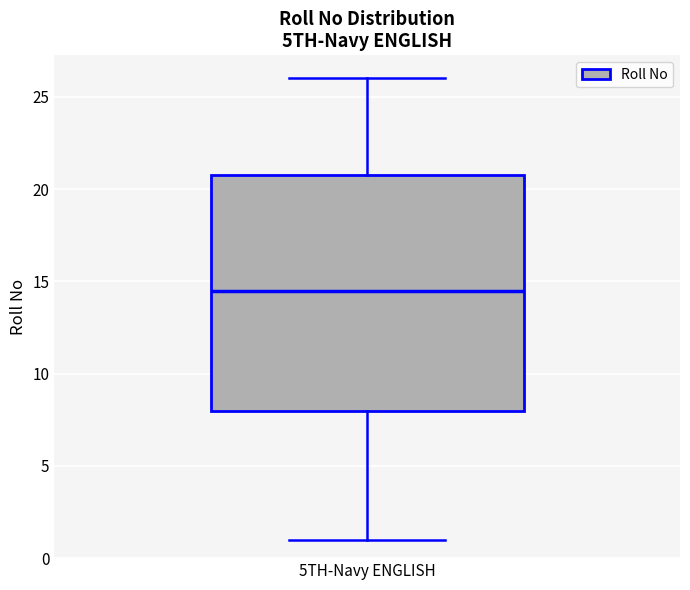

Transcribe this box plot: give where the median line is, the range the box spans, and where the two whiskers end, as read against the y-axis. The values are not printed on the chart, so give them approximately, as read against the axis.

median 14.5, box 8.0 to 21.0, whiskers 1.0 to 26.0